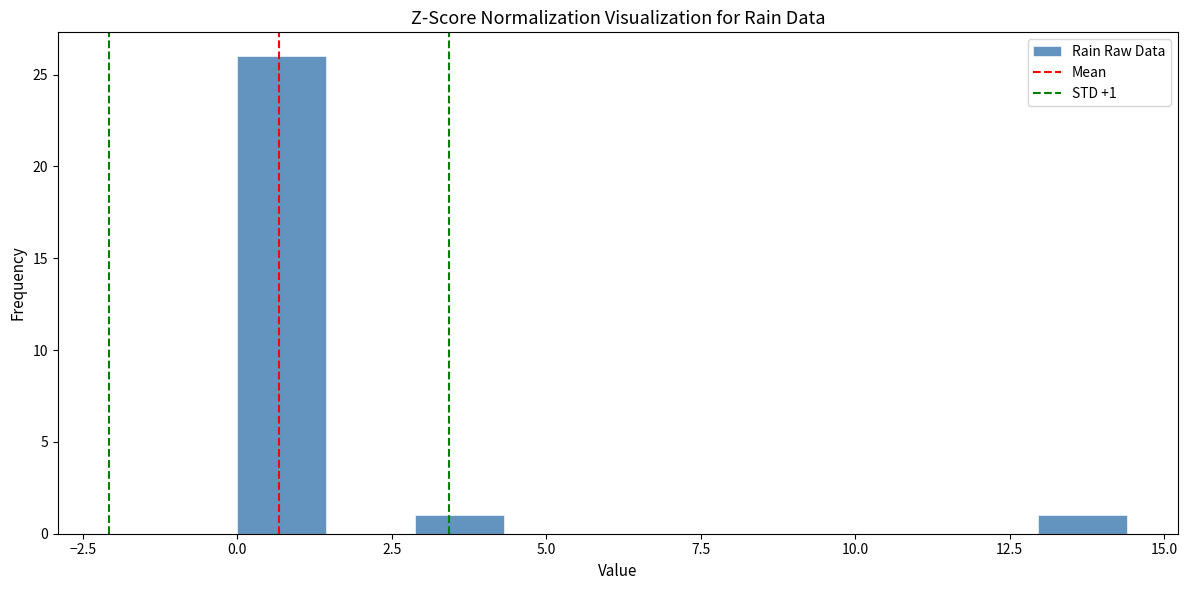

Read against the x-axis, roughly where is the centre of the tallest bar?

0.5